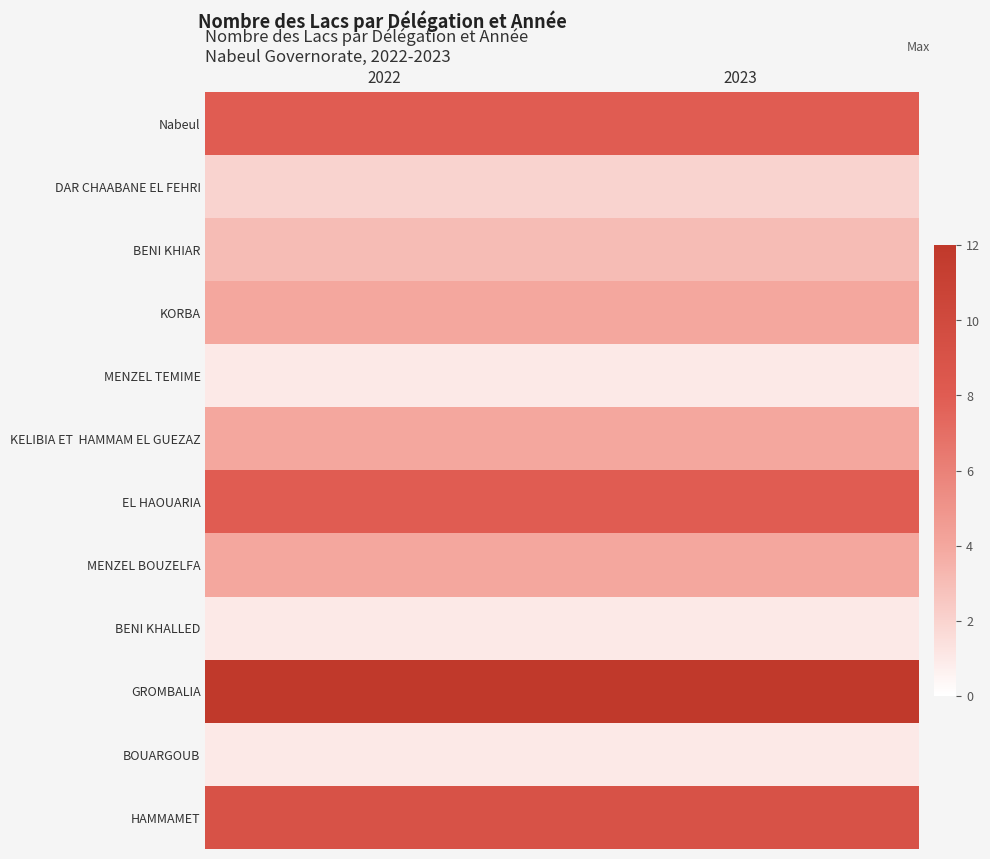

Which category has the lowest value across all series?

2022